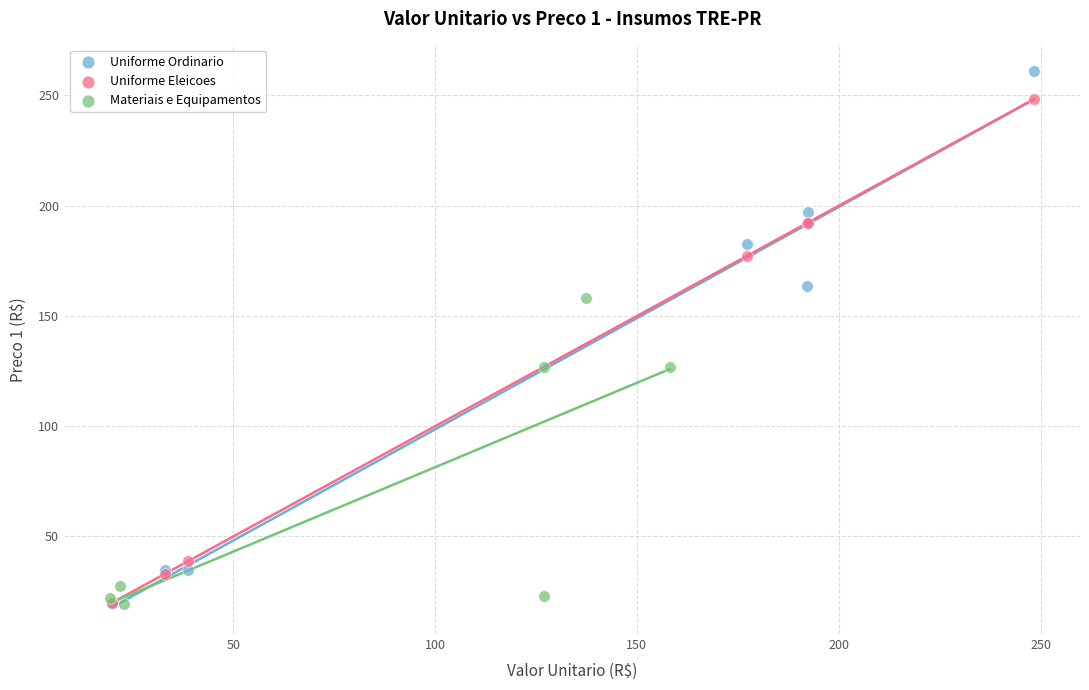

Which series reaches the maximum Y coordinate?

Uniforme Ordinario